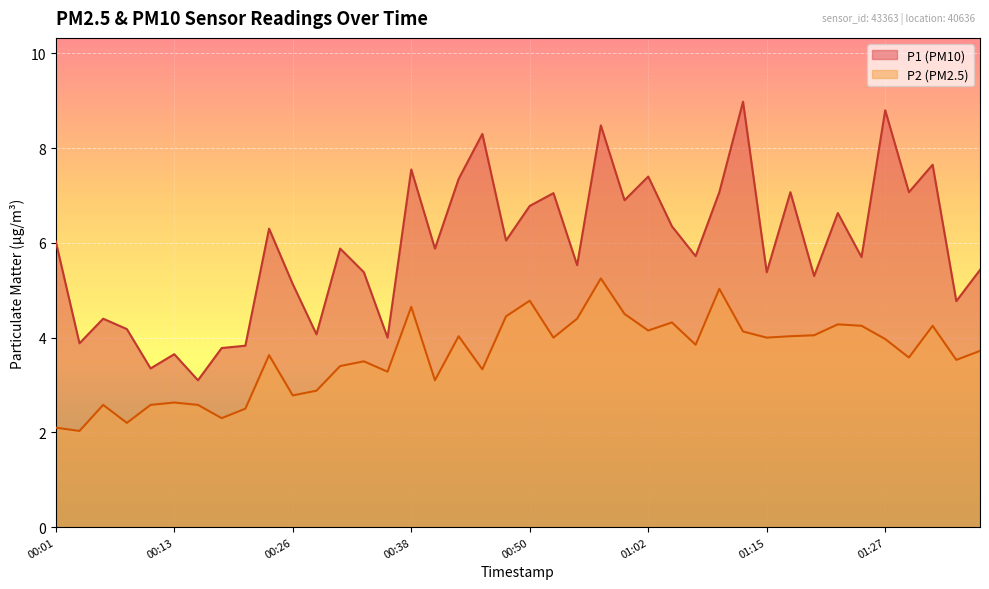

What is the approximate value of P2 at 00:45?

3.3